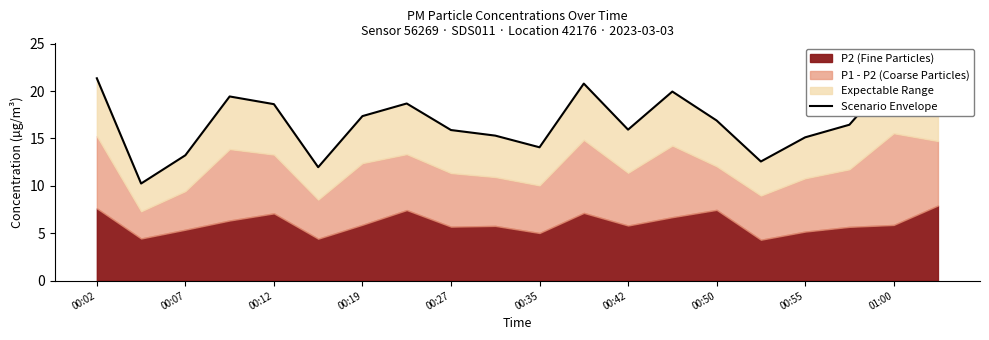

What is the greatest value displayed?

21.8